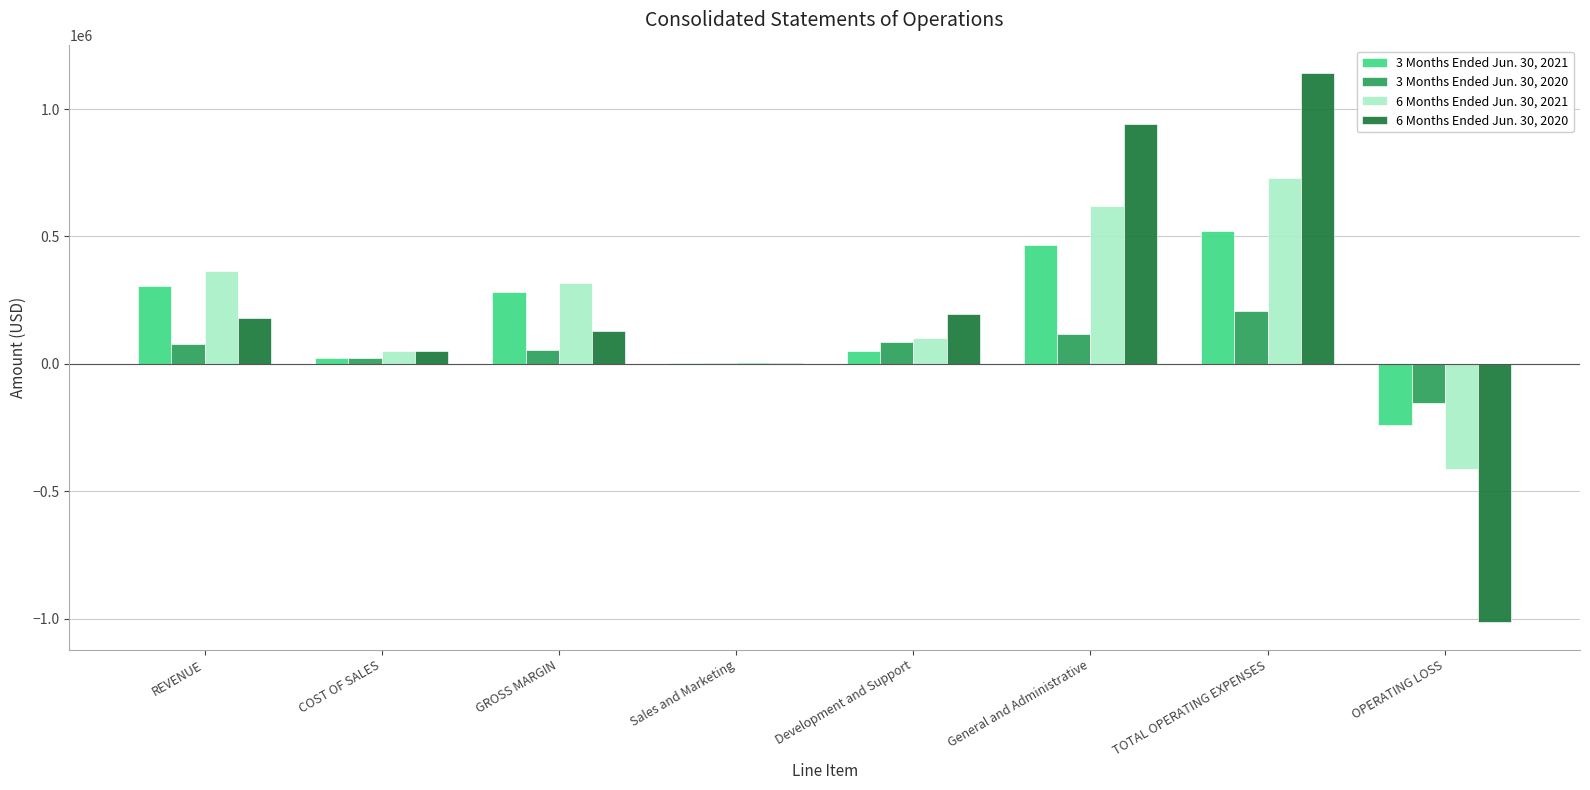

Which label corresponds to the largest value in the chart?

TOTAL OPERATING EXPENSES